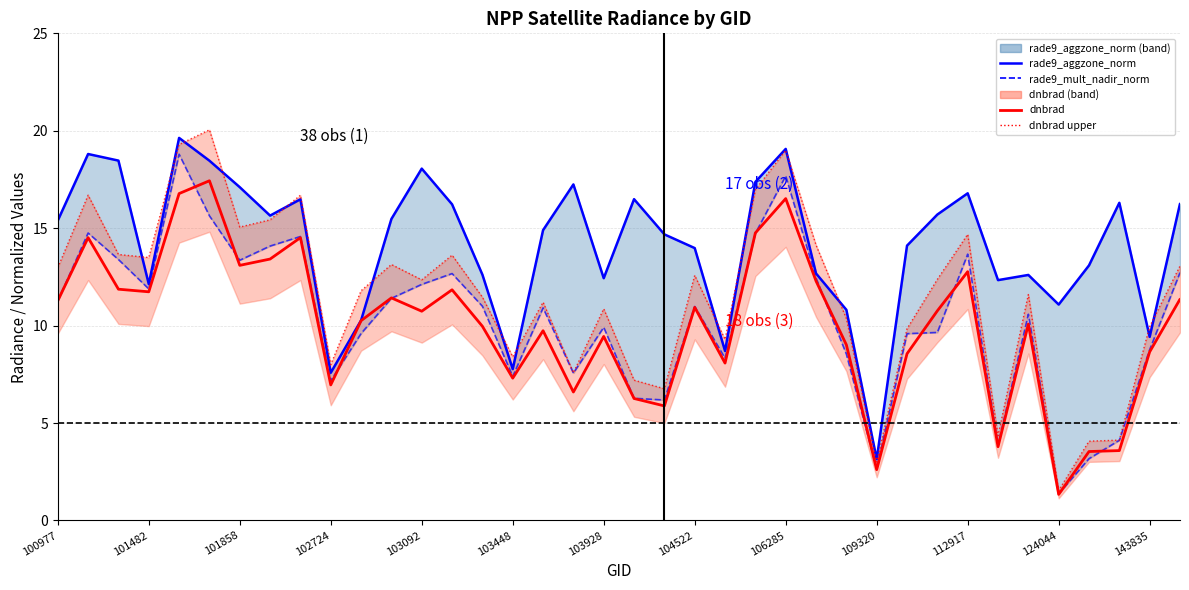

What are all the series names shown in the legend?

rade9_aggzone_norm, rade9_mult_nadir_norm, dnbrad, dnbrad upper